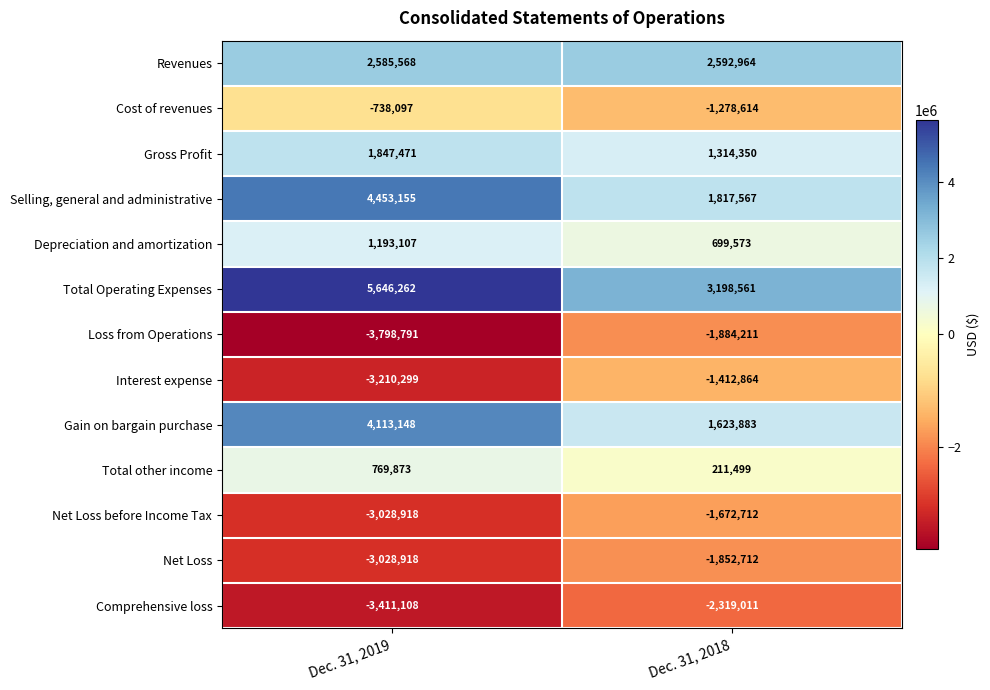

Where is Total Operating Expenses nearest to the value 4422411?

Dec. 31, 2018